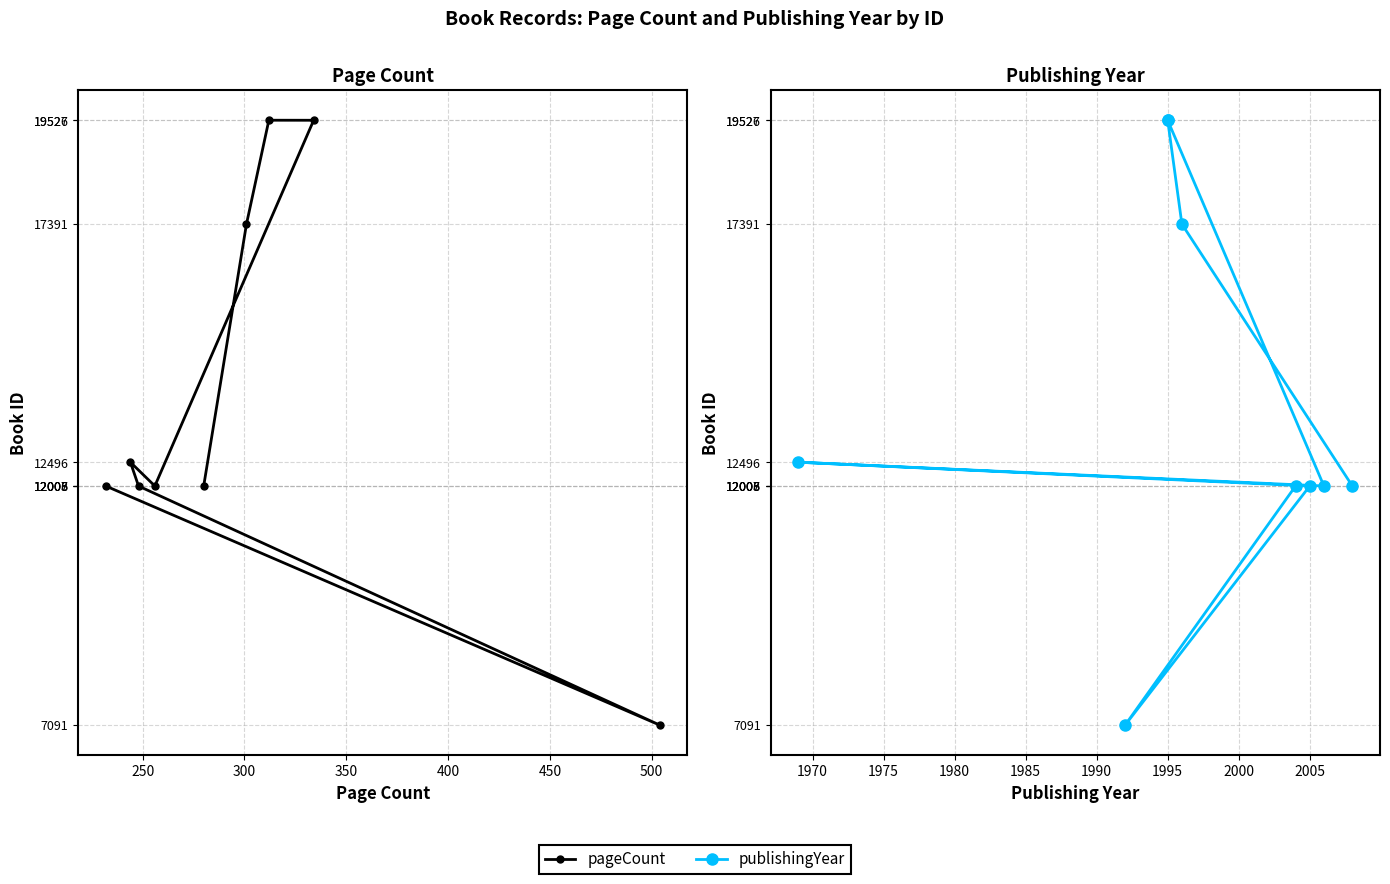

Is this an area chart (filled region under the line)?

No